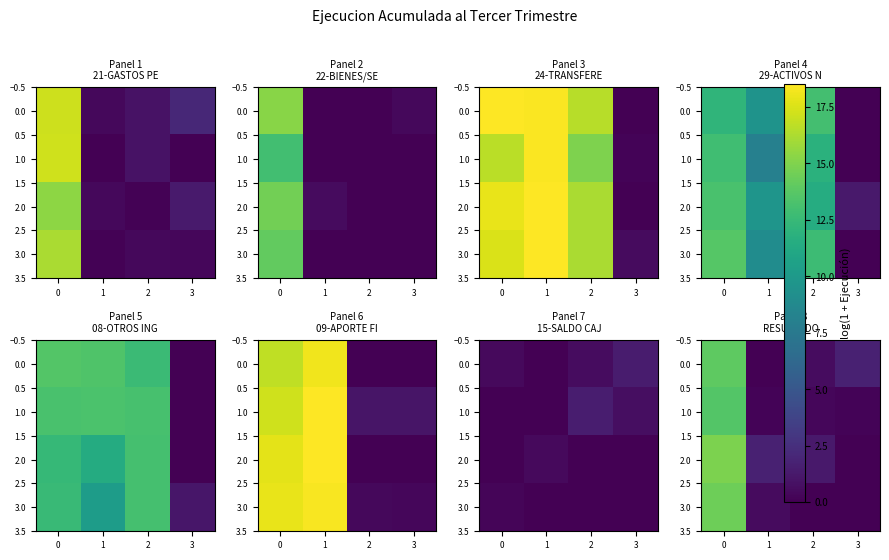

True or false: row_2 has a value of 9.9 at 2.

False